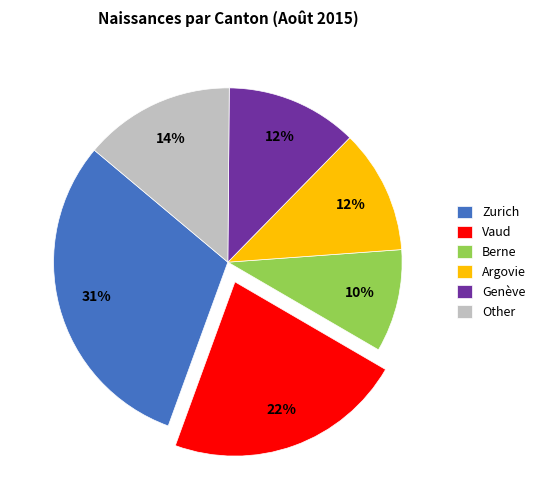

Does any single category account for the majority?

No